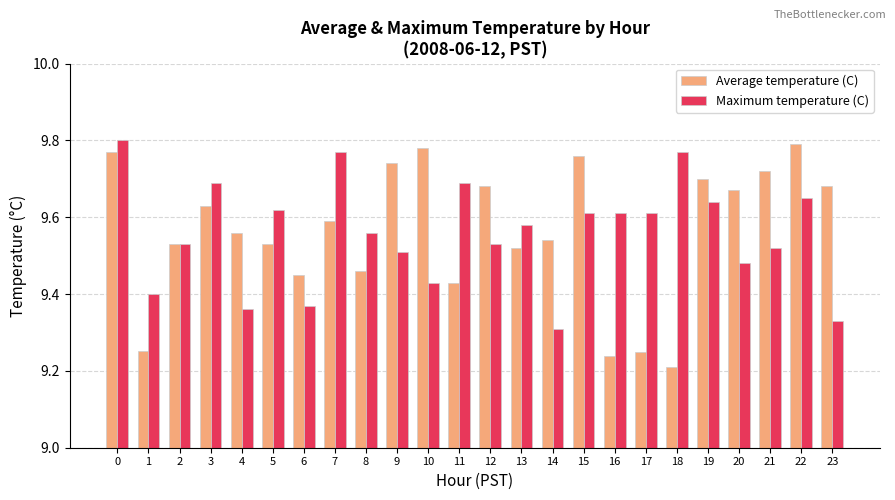

Where is Average temperature (C) nearest to the value 9?

18